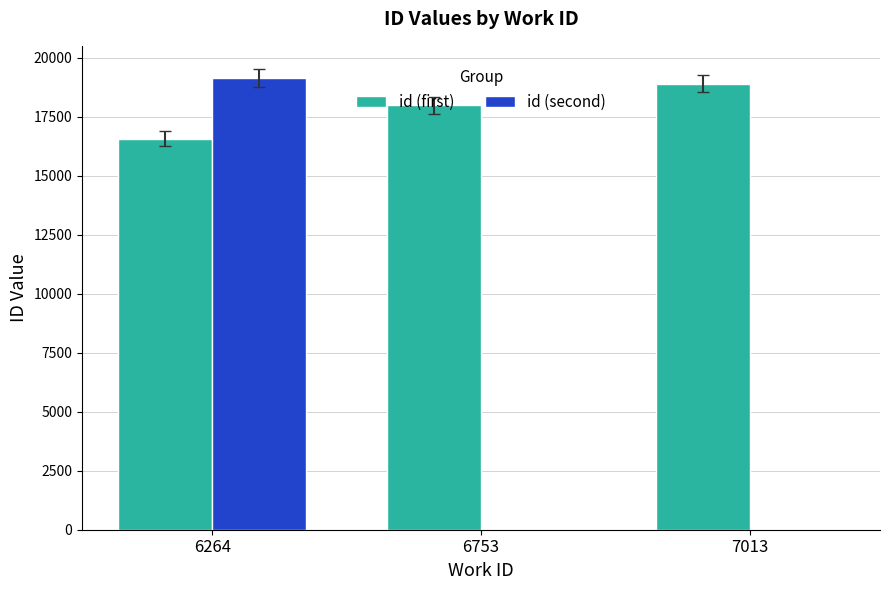

At which category is the sum across all series the highest?

6264